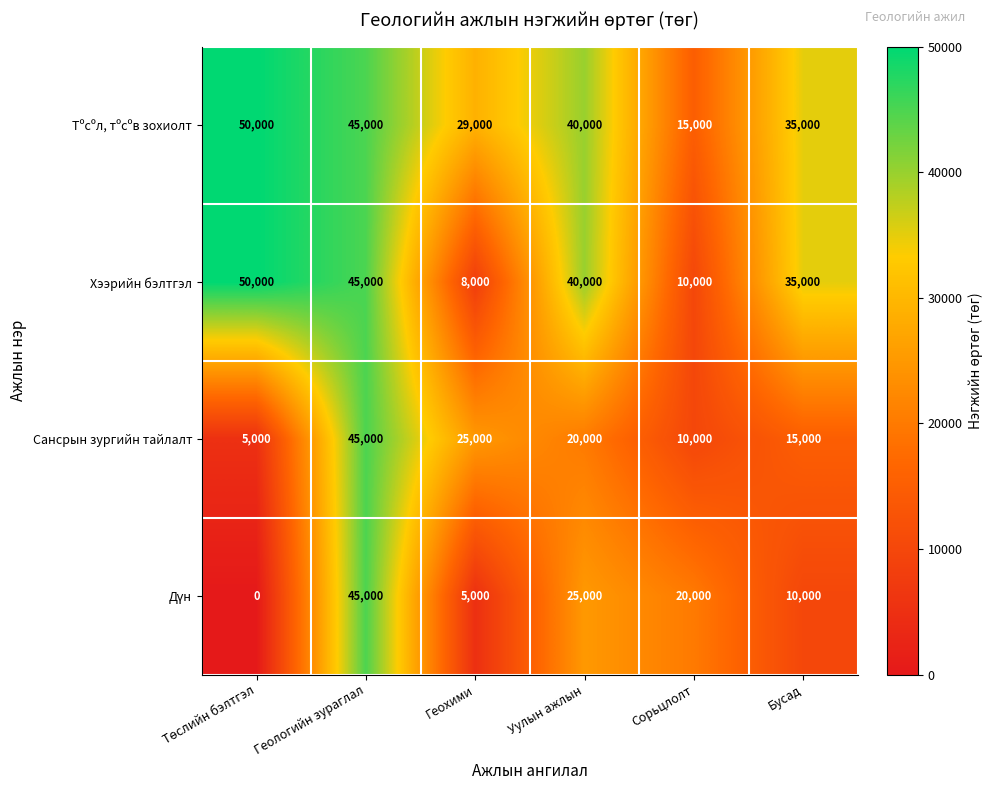

What value does the Хээрийн бэлтгэл series have at Бусад, to the nearest 100?

35000